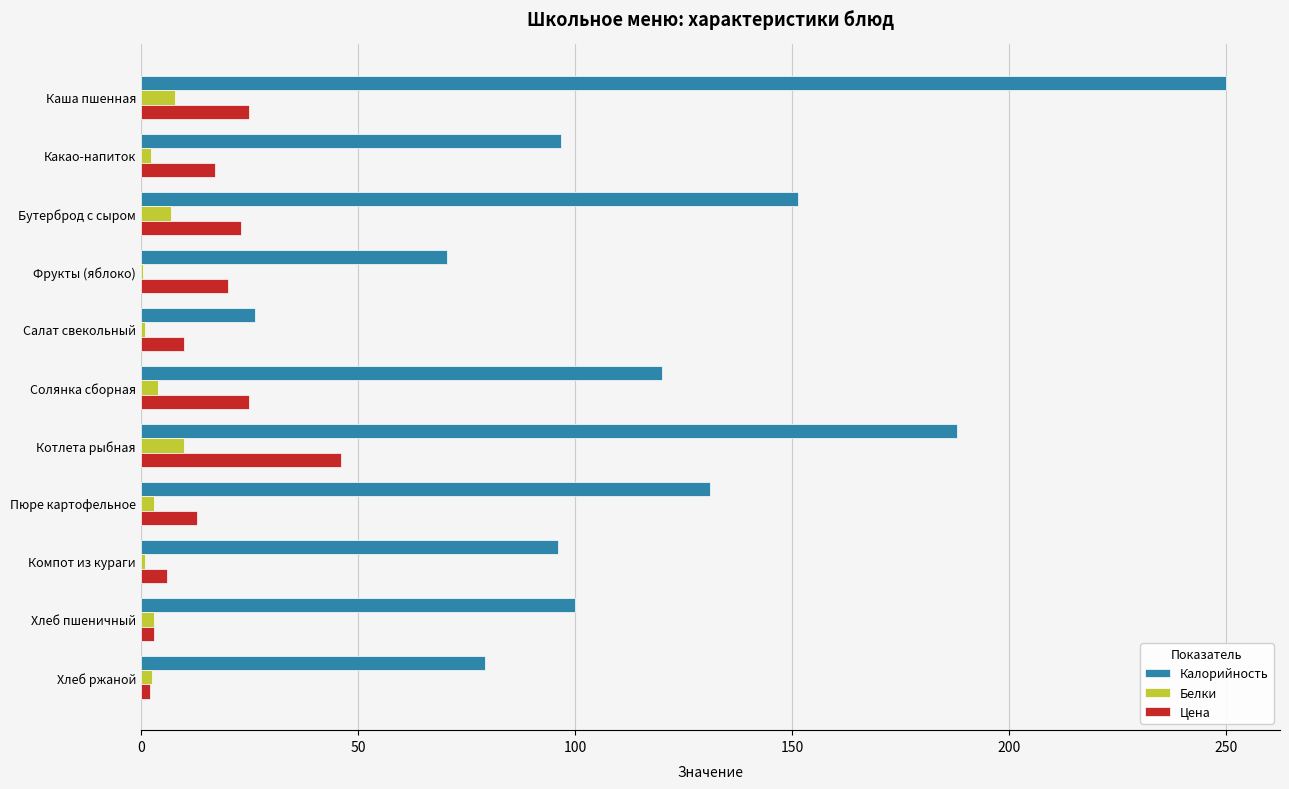

Between Какао-напиток and Котлета рыбная, which series saw the biggest shift?

Калорийность